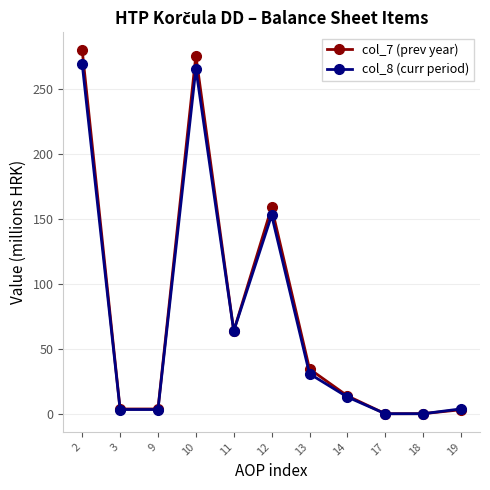

Which series changed the most between 3 and 17?

col_7 (prev year)